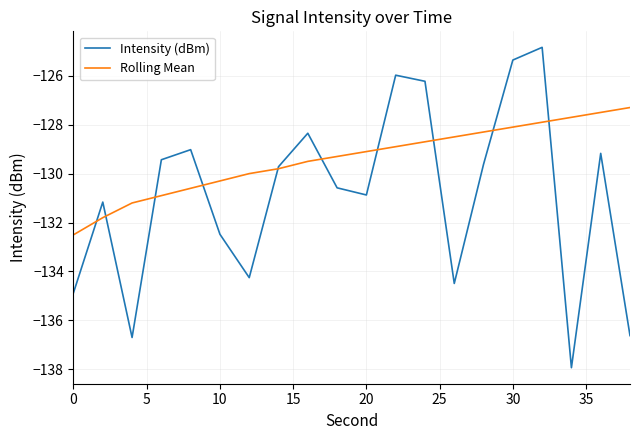

Which series has the largest total across all categories?

Rolling Mean